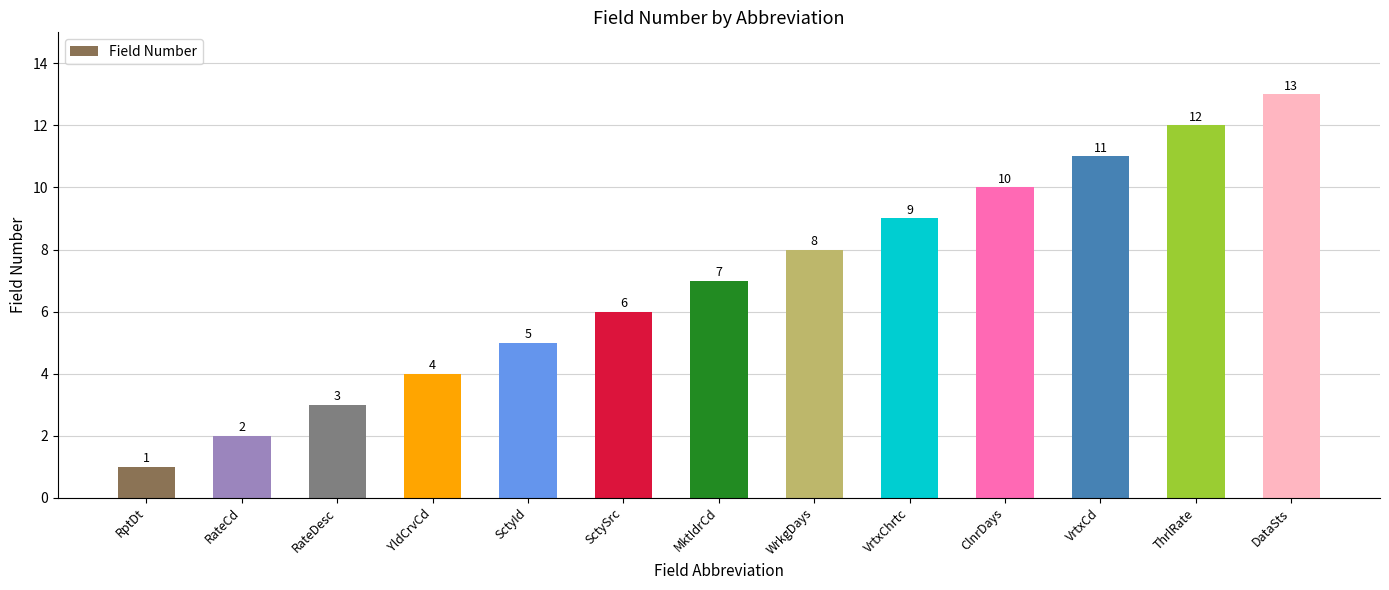

Where is the data nearest to the value 7?

MktIdrCd